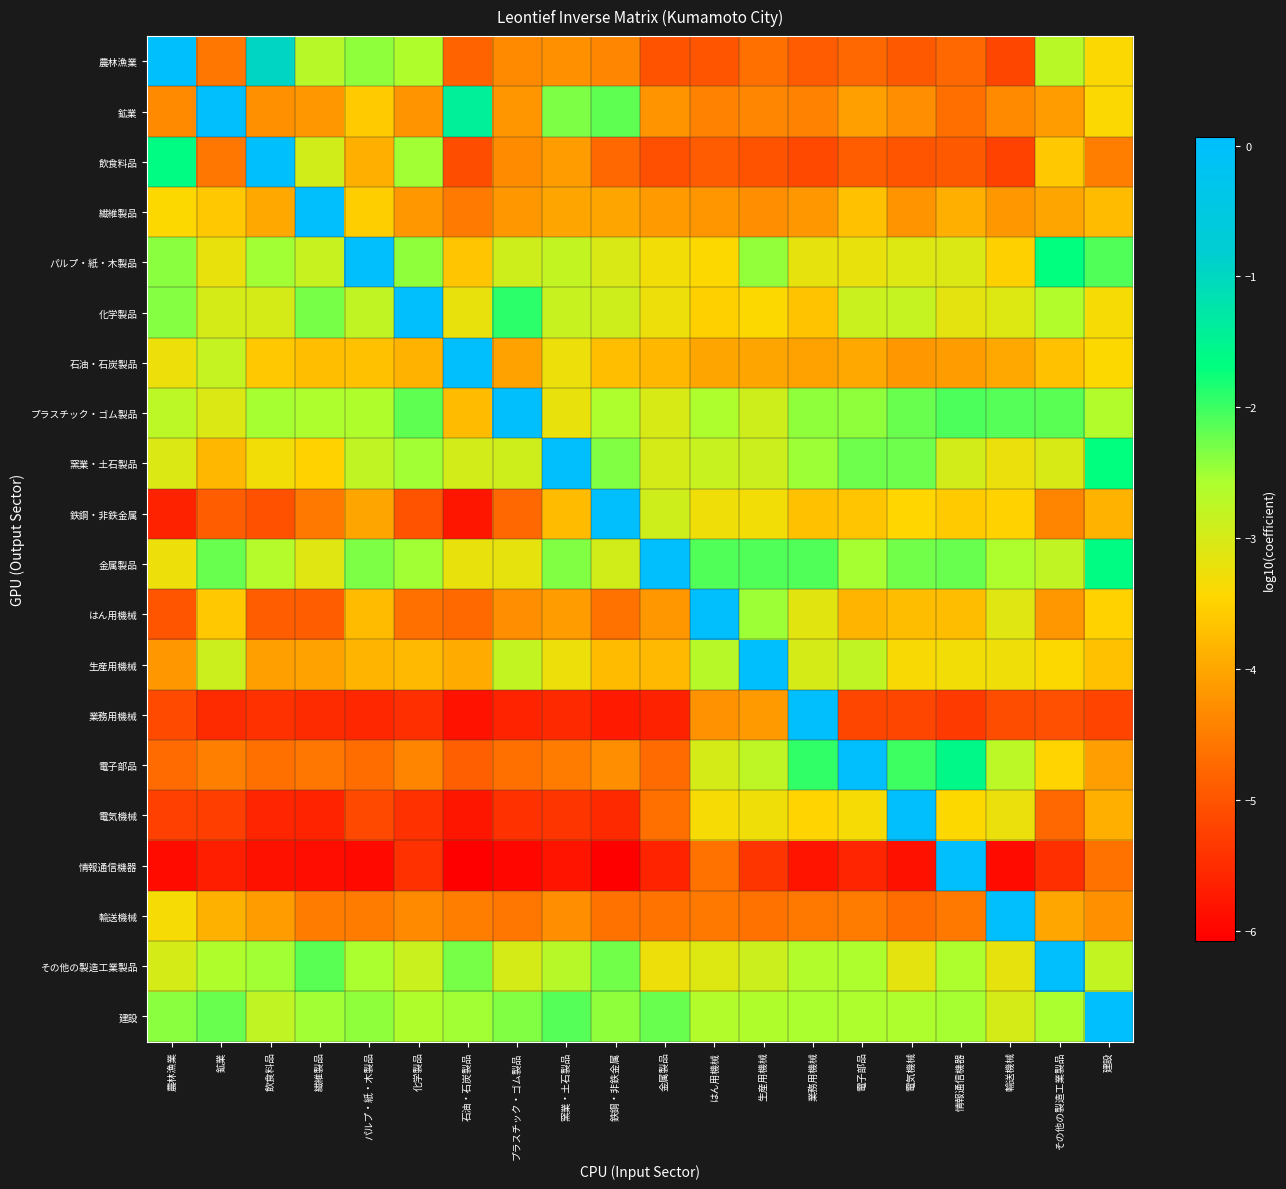

List the series in order of their peak value, lowest first.

鉱業, 業務用機械, 情報通信機器, 鉄鋼・非鉄金属, 電気機械, 石油・石炭製品, 化学製品, はん用機械, 繊維製品, 金属製品, その他の製造工業製品, 電子部品, 輸送機械, 窯業・土石製品, パルプ・紙・木製品, プラスチック・ゴム製品, 生産用機械, 農林漁業, 飲食料品, 建設